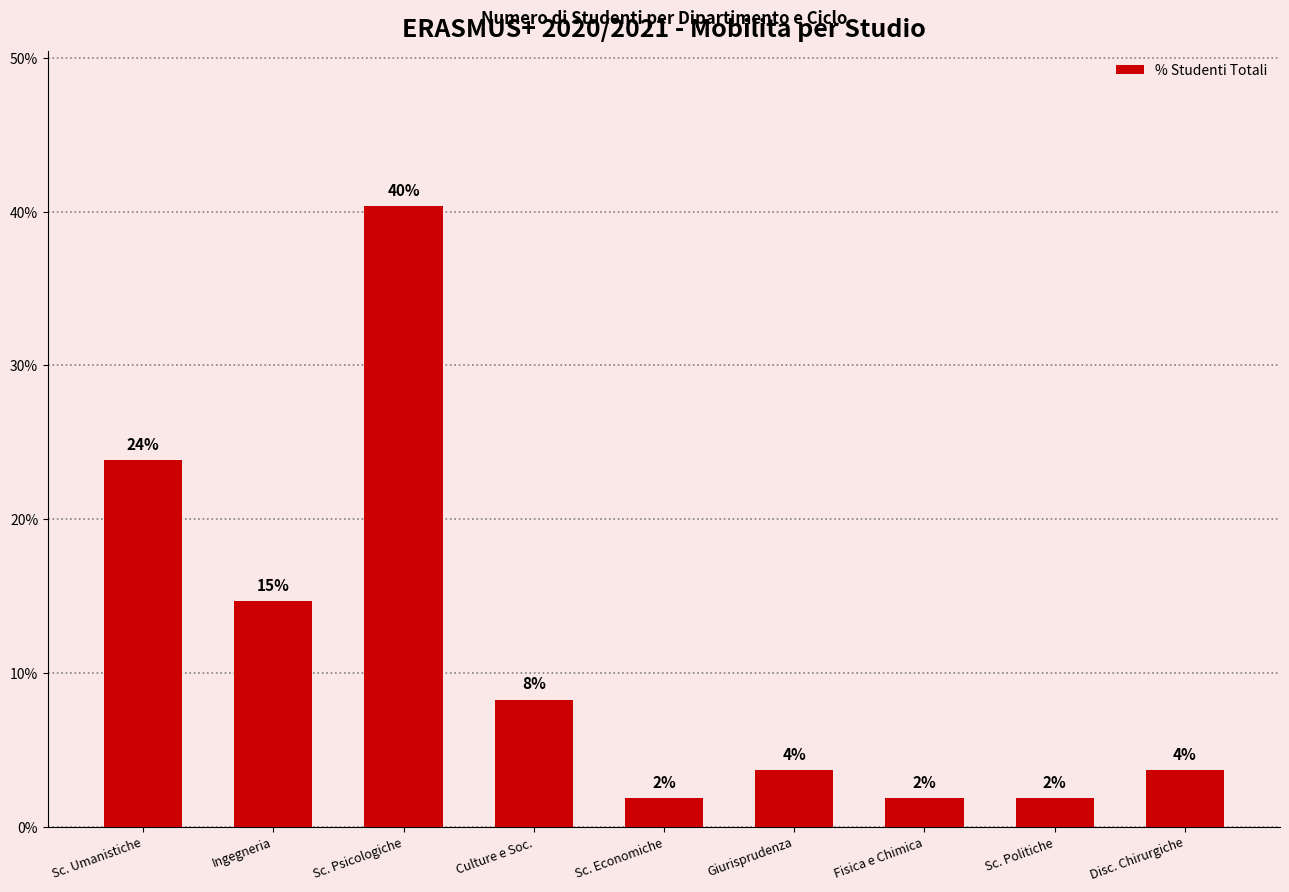

The chart shows a value of 2.8 at Sc. Economiche. True or false?

False